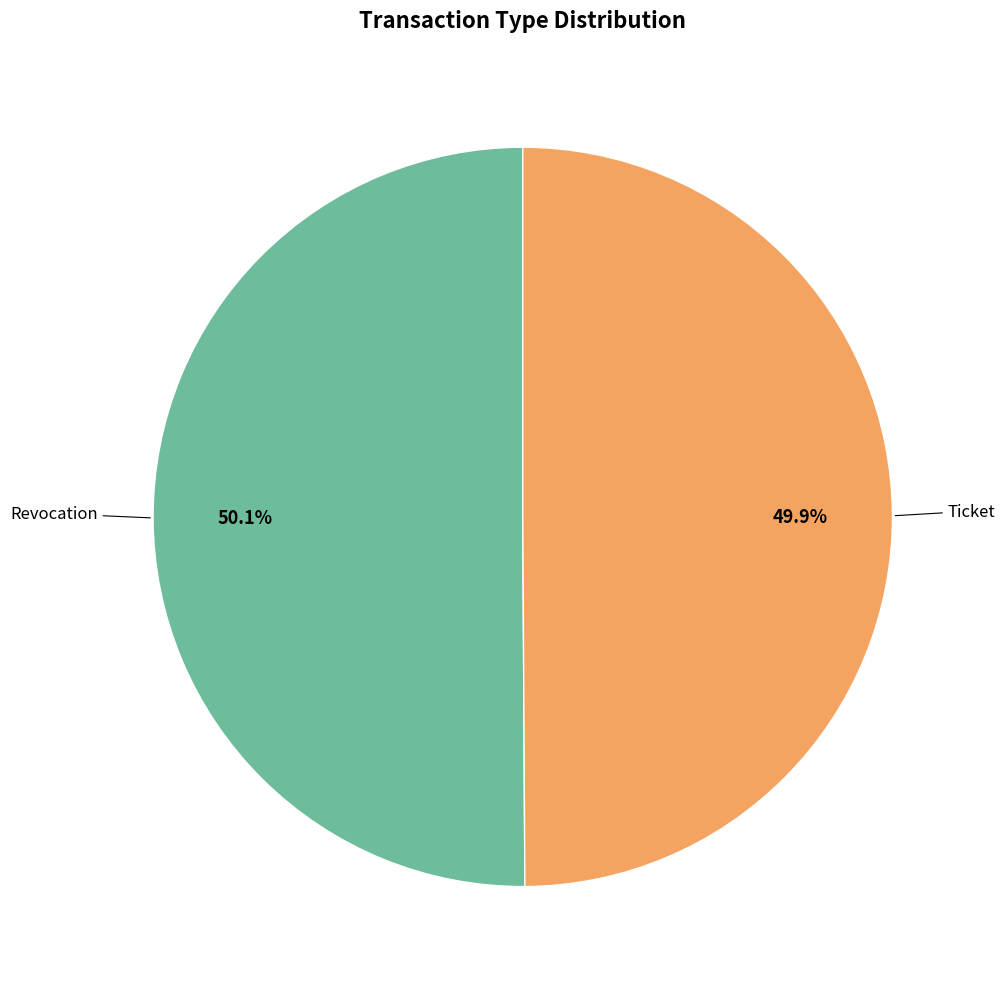

To the nearest percent, what is the average slice percentage?

50%